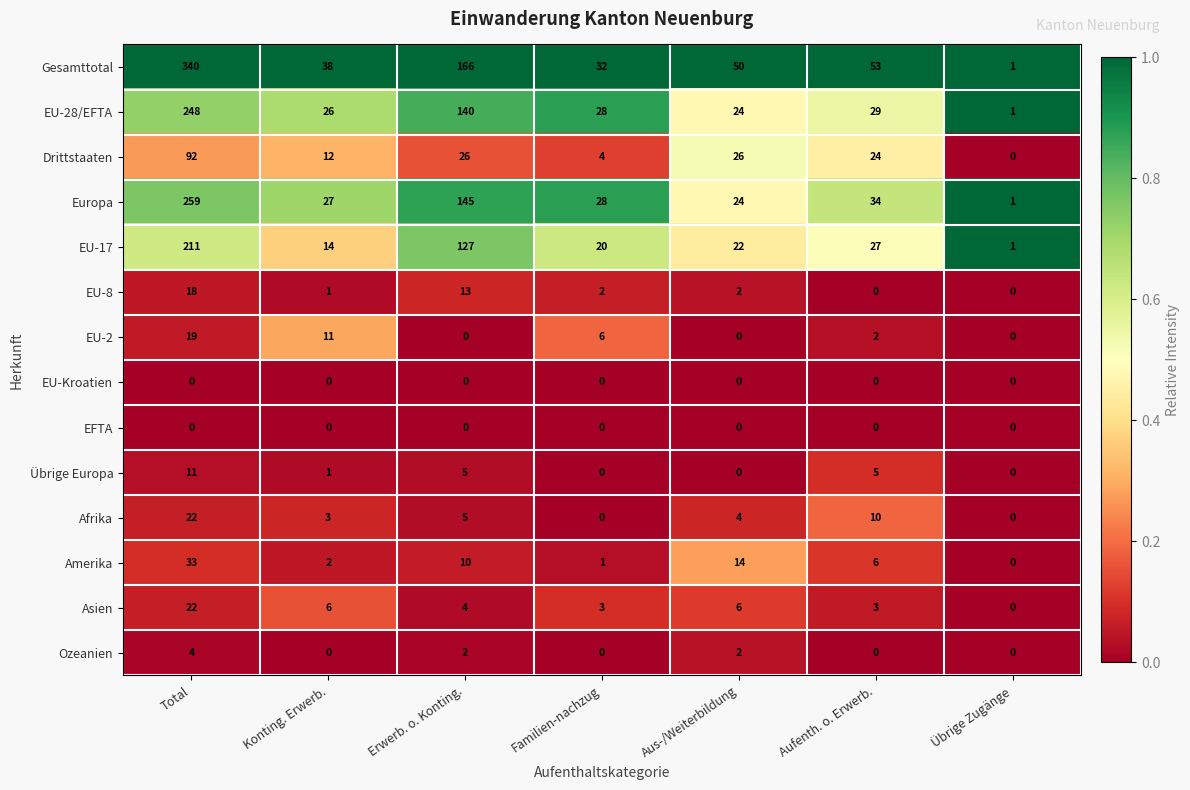

What is the spread (max minus min) of values at Erwerb. o. Konting.?

166